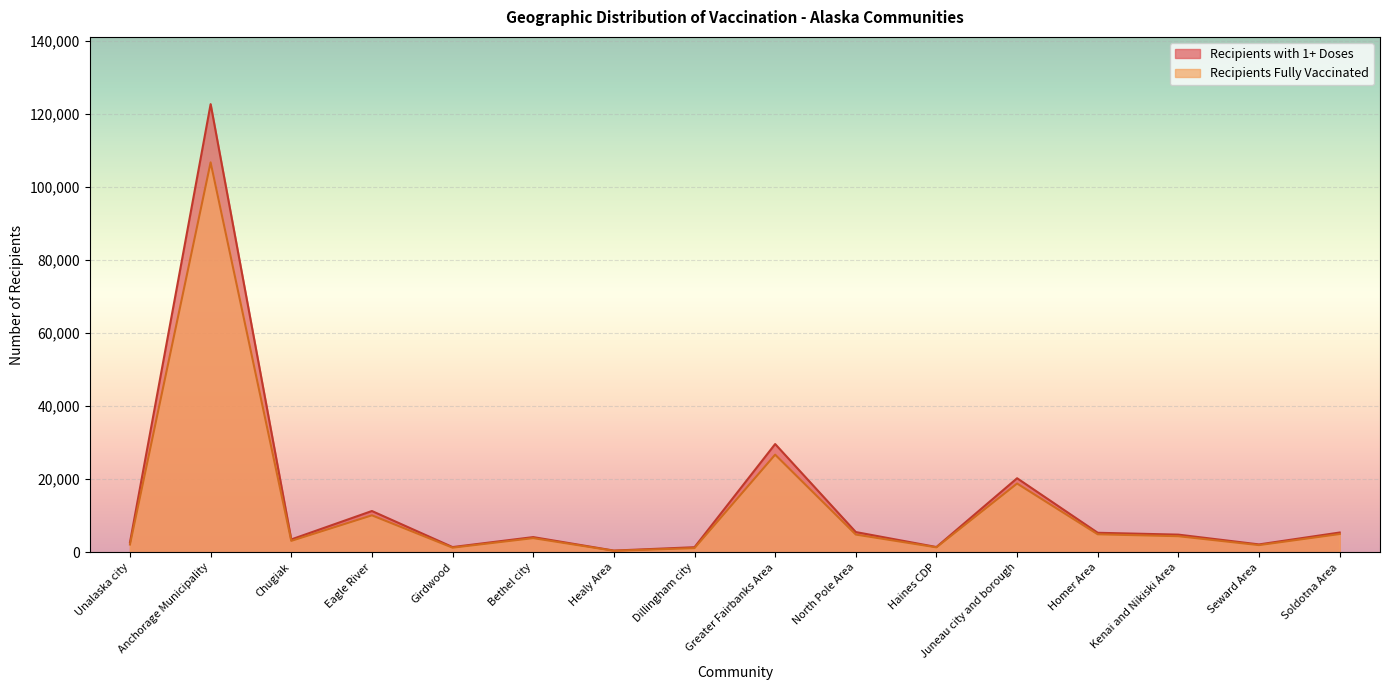

True or false: Recipients with 1+ Doses and Recipients Fully Vaccinated cross at least once.

False